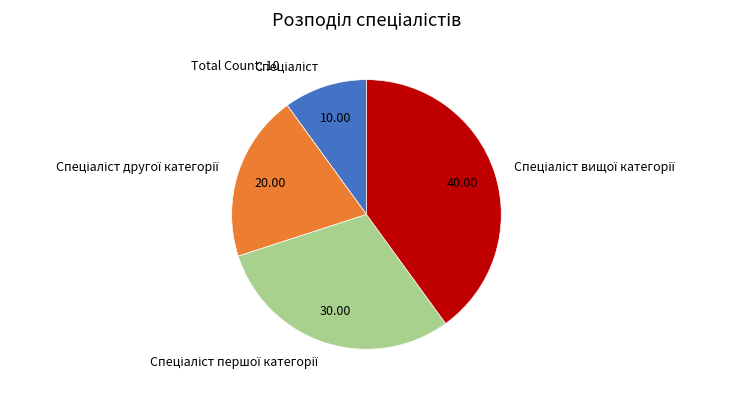

Does any single category account for the majority?

No